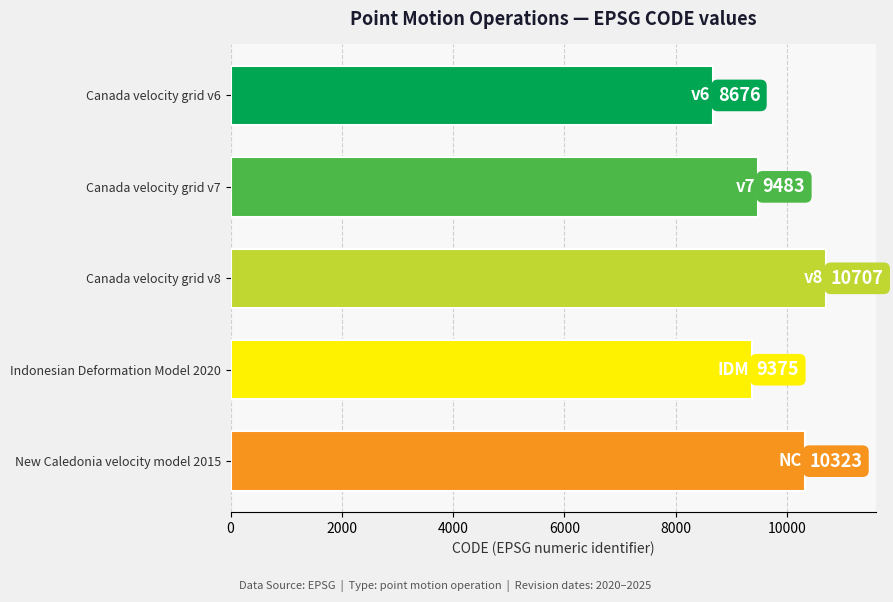

What is the change in value from Canada velocity grid v6 to Indonesian Deformation Model 2020?

+699